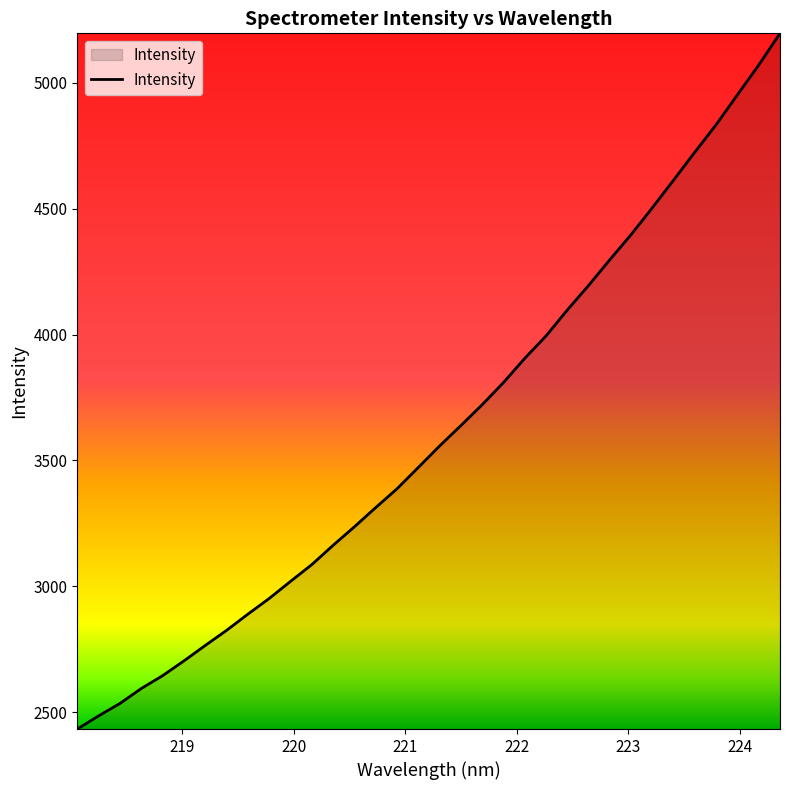

What is the minimum value shown in the chart?

2433.8